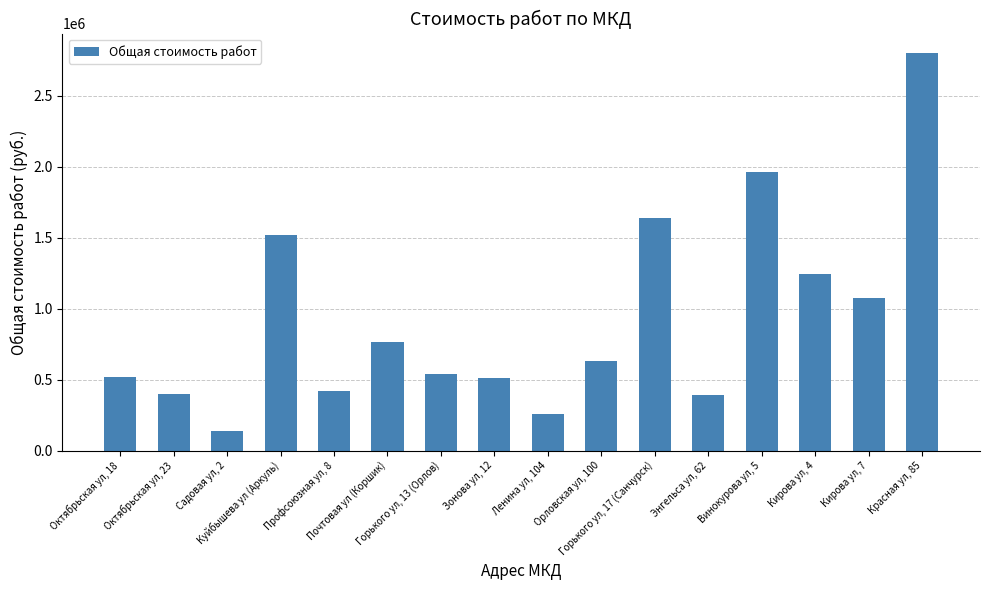

What is the smallest value displayed?

135945.6